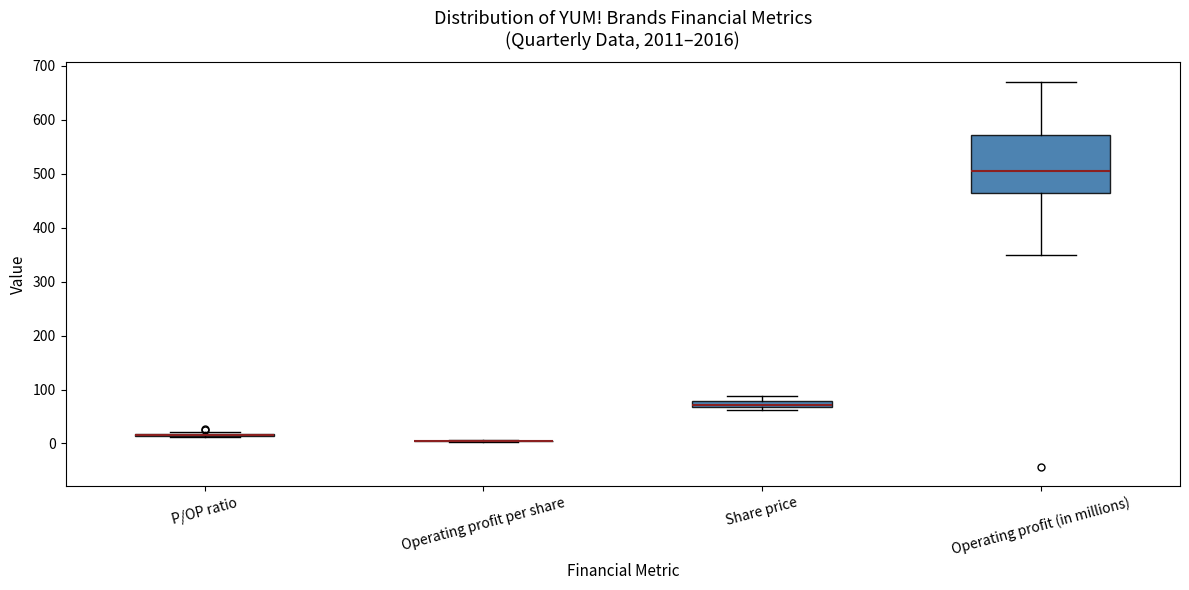

Which box is the tallest, from its lower edge to its upper edge?

Operating profit (in millions)